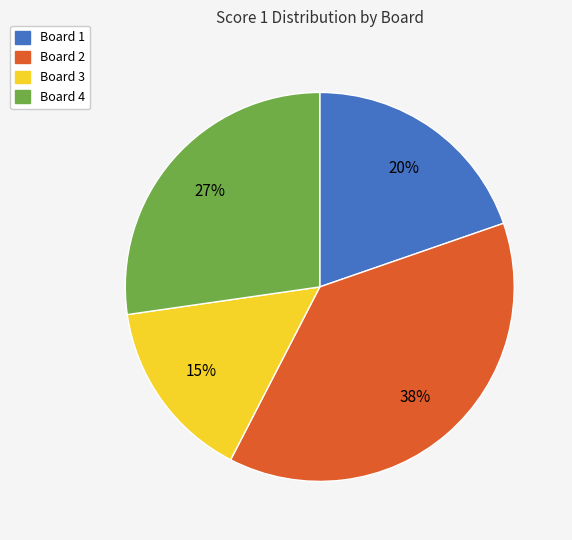

What percentage is the Board 3 slice, to the nearest percent?

15%